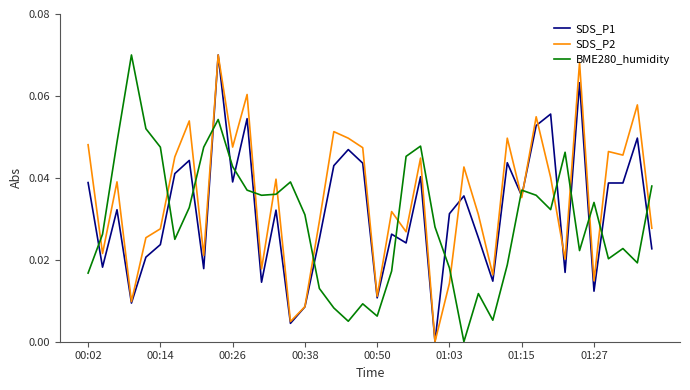

After their last crossing, which series has the higher values: SDS_P2 or BME280_humidity?

BME280_humidity